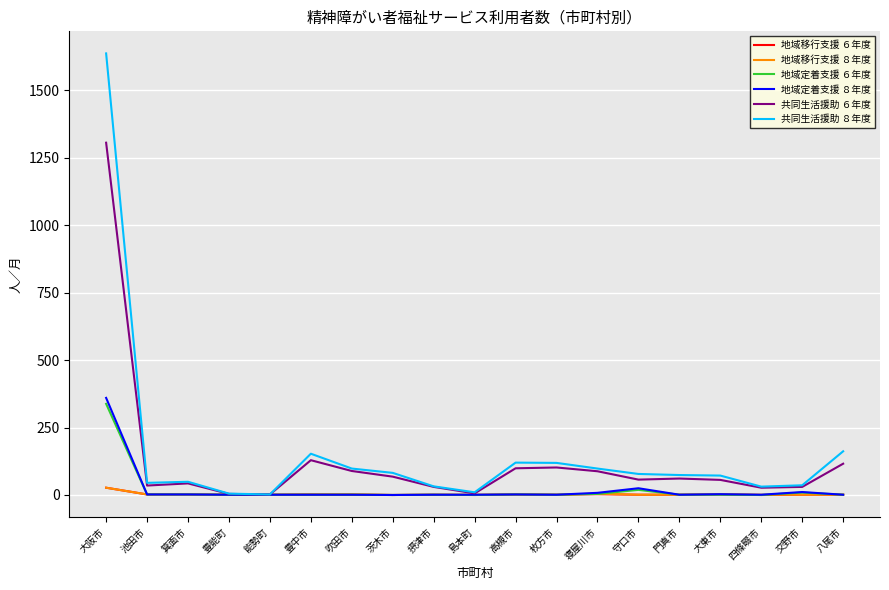

Which series has the widest spread of values?

共同生活援助 ８年度